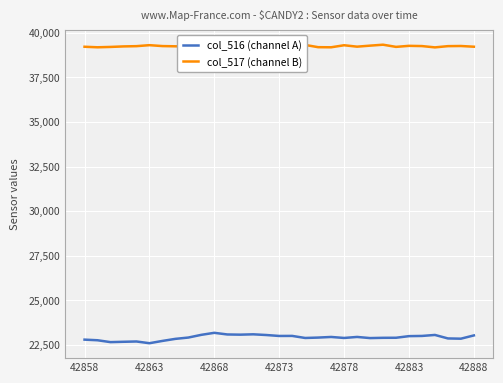

What is the difference between the maximum and minimum values in the col_516 (channel A) series?

583